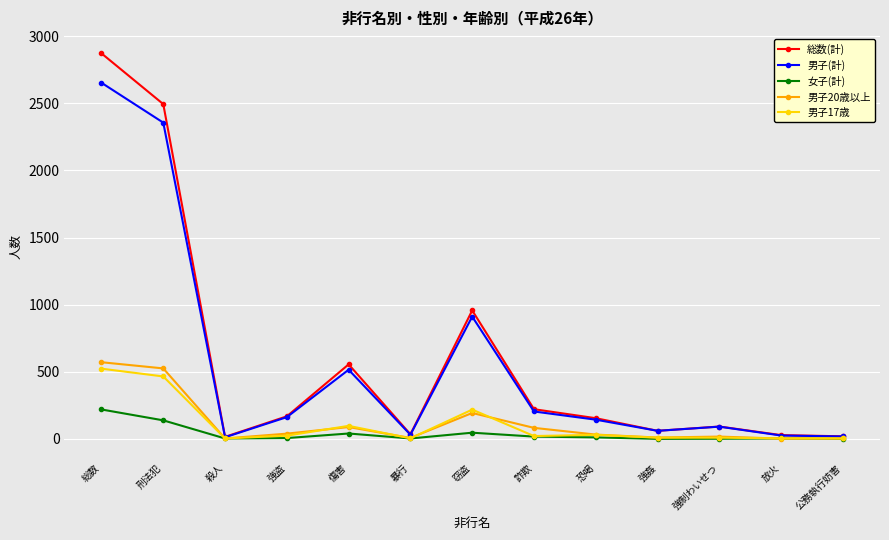

Between 刑法犯 and 窃盗, which series saw the biggest shift?

総数(計)